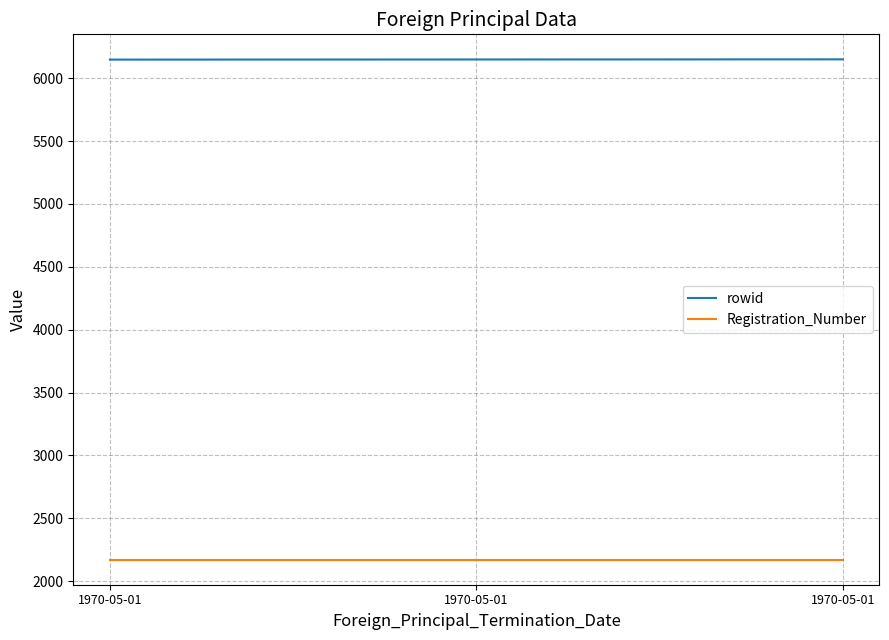

What is the difference between the highest and lowest values at 1970-05-01?

3977